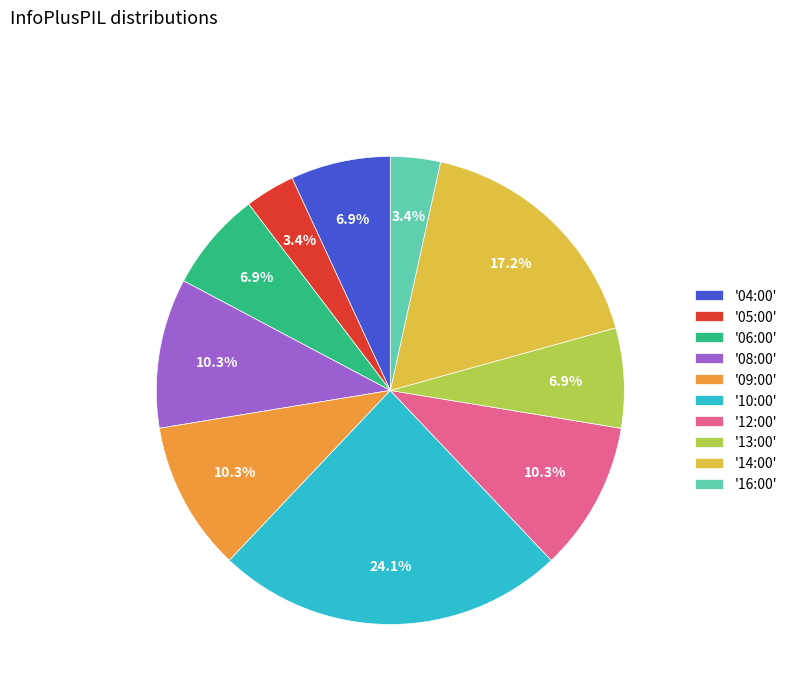

Which slice is the largest?

'10:00'